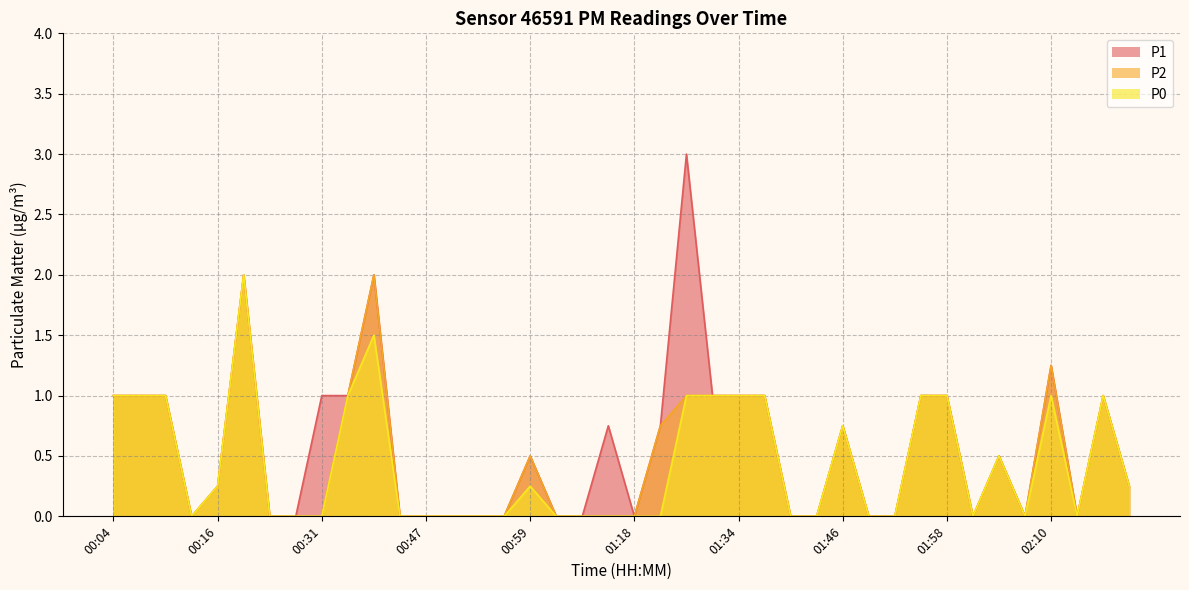

List the series in order of their overall mean, highest first.

P1, P2, P0